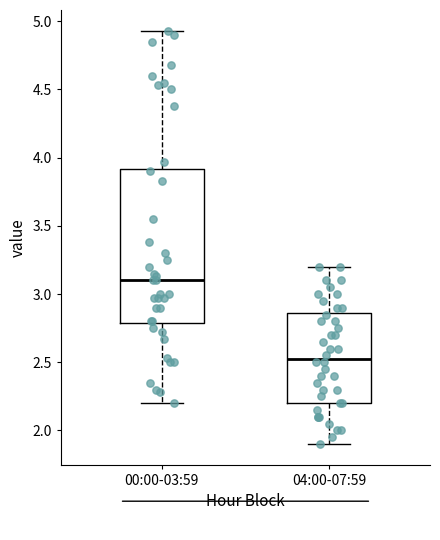

Reading left to right, read every box against the y-axis: the position of its median line, the range the box covers, and the ends of its whiskers. The values are not printed on the chart, so give them approximately, as read against the axis.

00:00-03:59: median 3.10, box 2.80 to 3.90, whiskers 2.20 to 4.95
04:00-07:59: median 2.55, box 2.20 to 2.85, whiskers 1.90 to 3.20